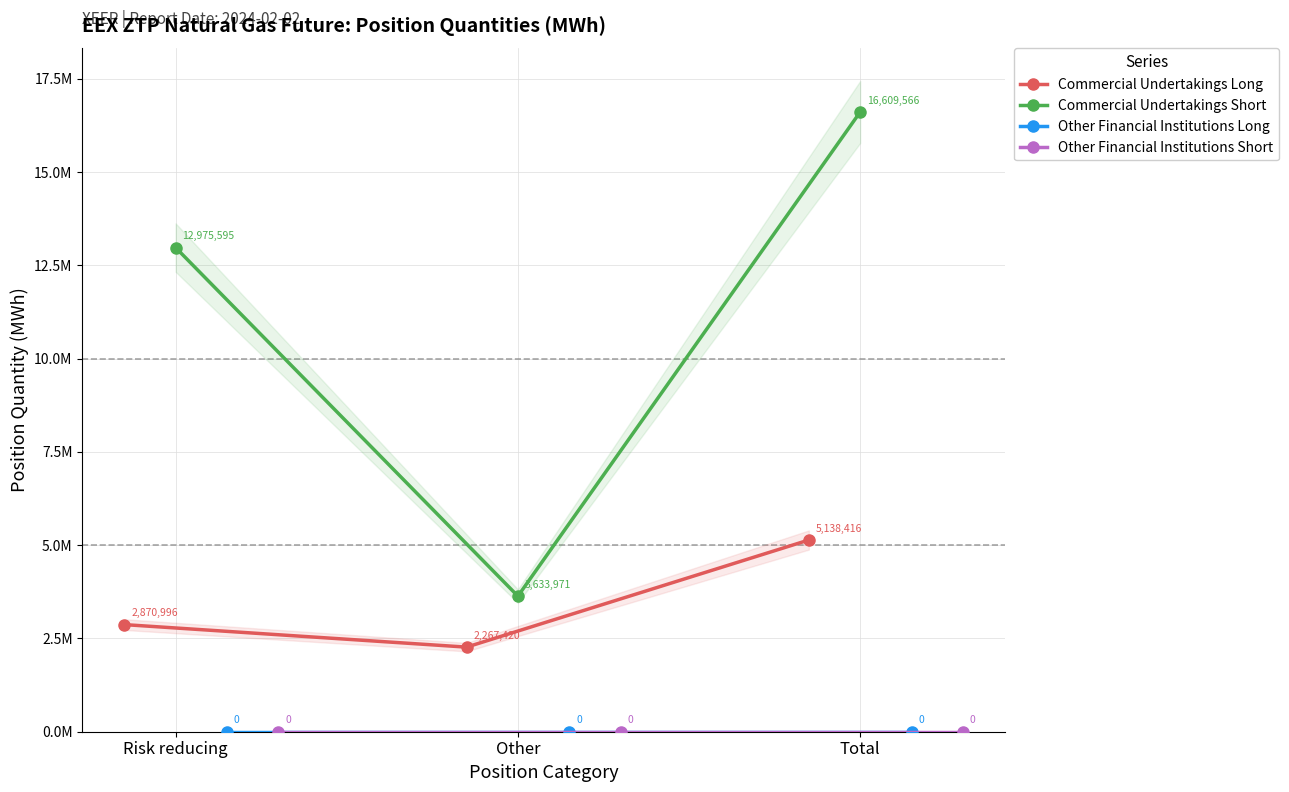

What are all the series names shown in the legend?

Commercial Undertakings Long, Commercial Undertakings Short, Other Financial Institutions Long, Other Financial Institutions Short